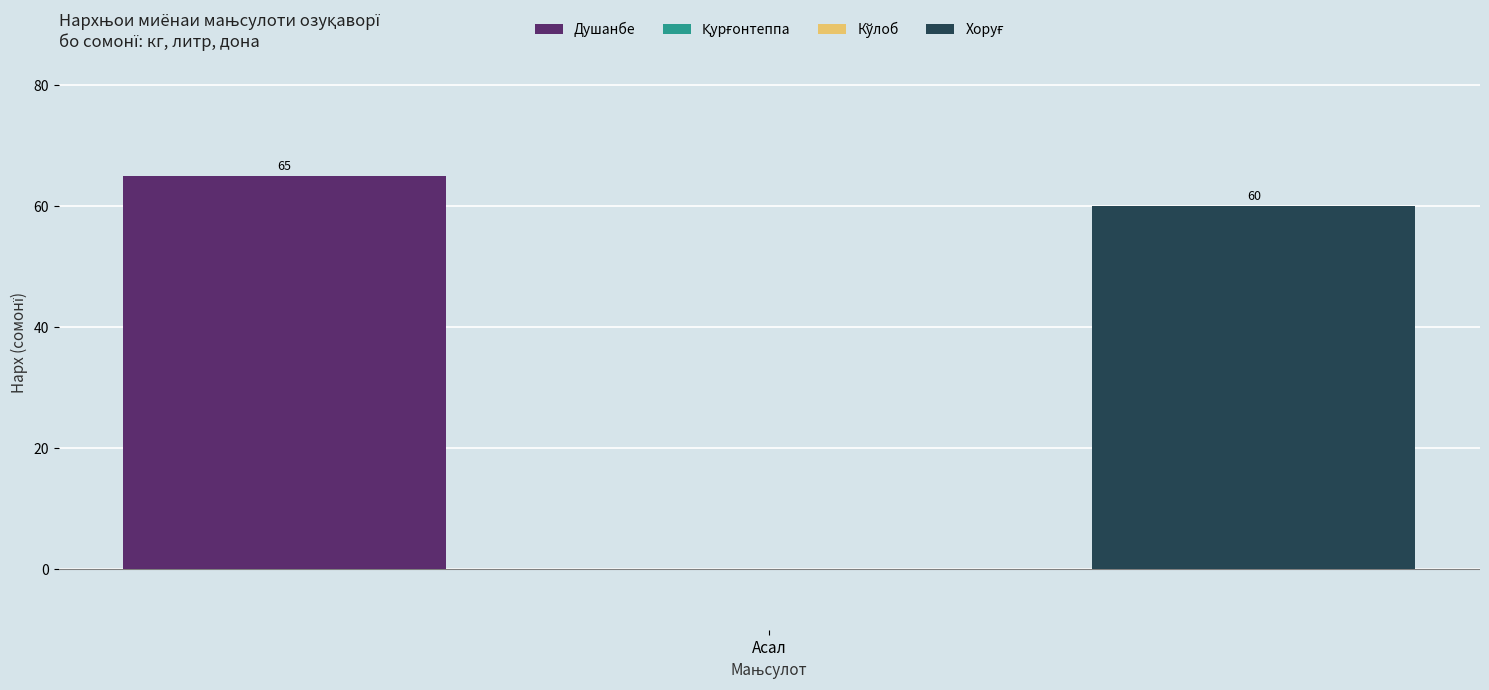

At Асал, list the series in order from smallest to largest.

Қурғонтеппа, Кўлоб, Хоруғ, Душанбе